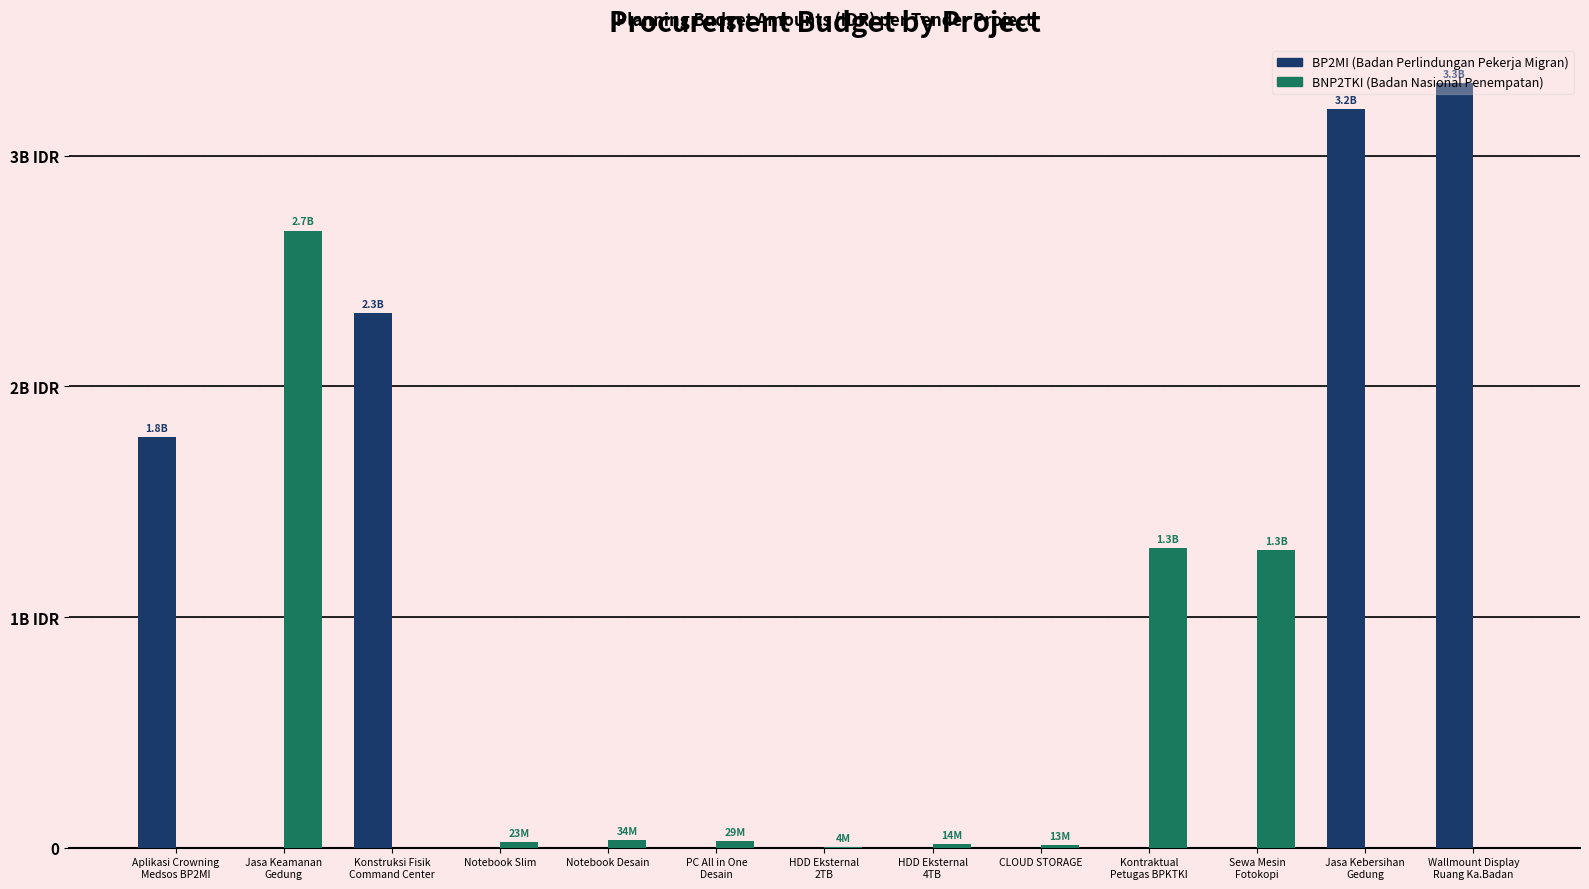

The value of BNP2TKI at Notebook Desain is 16531412. True or false?

False